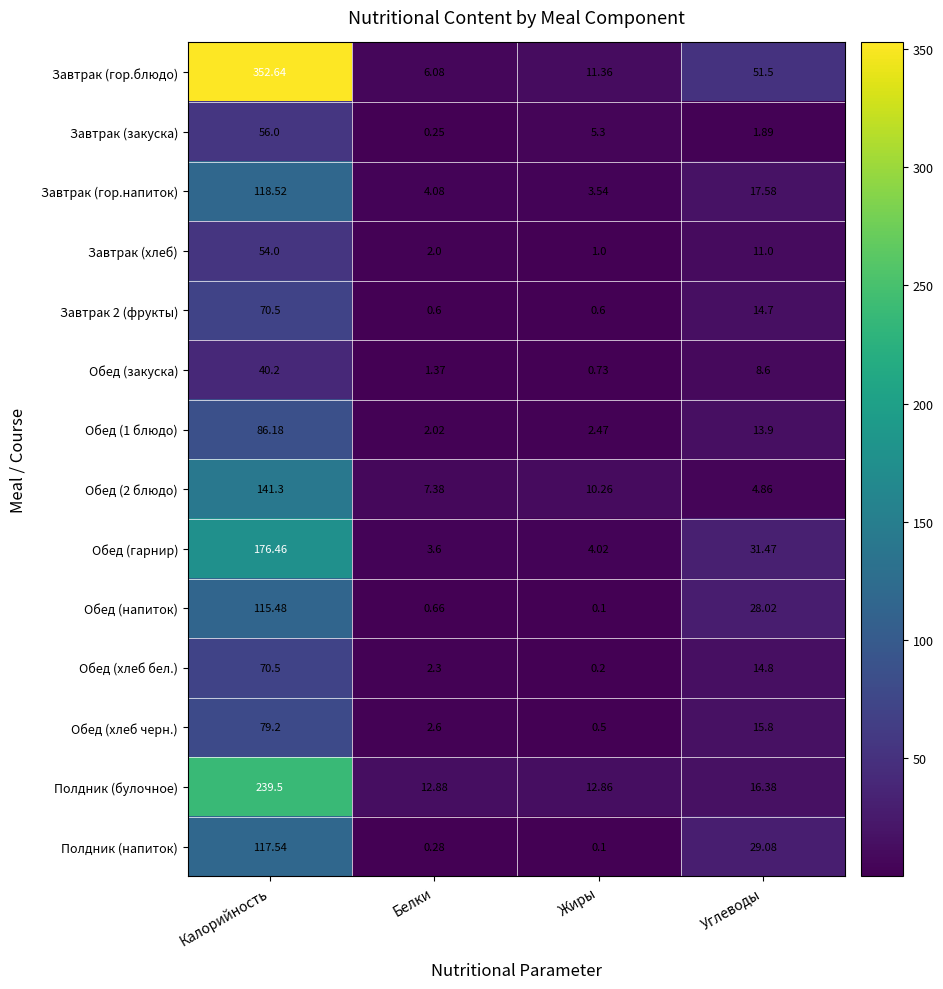

Which category has the highest value across all series?

Калорийность